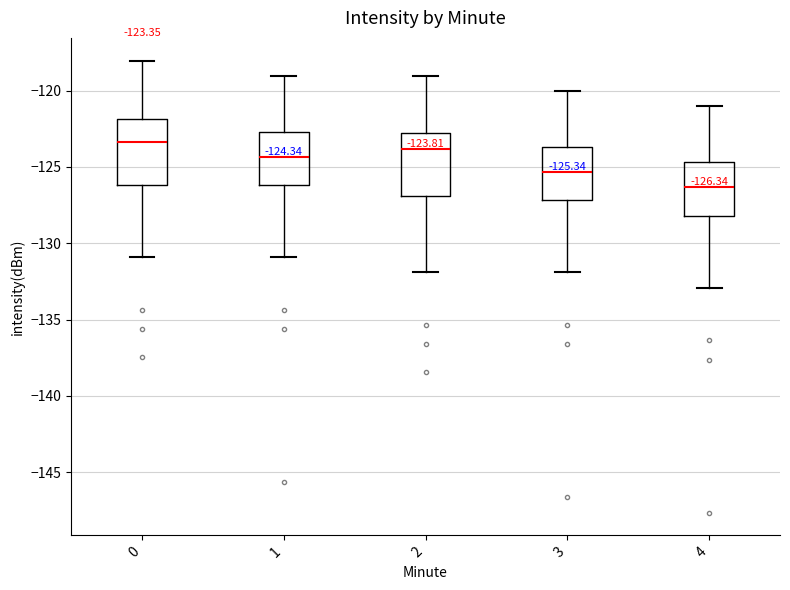

Which box has the lowest median line?

4